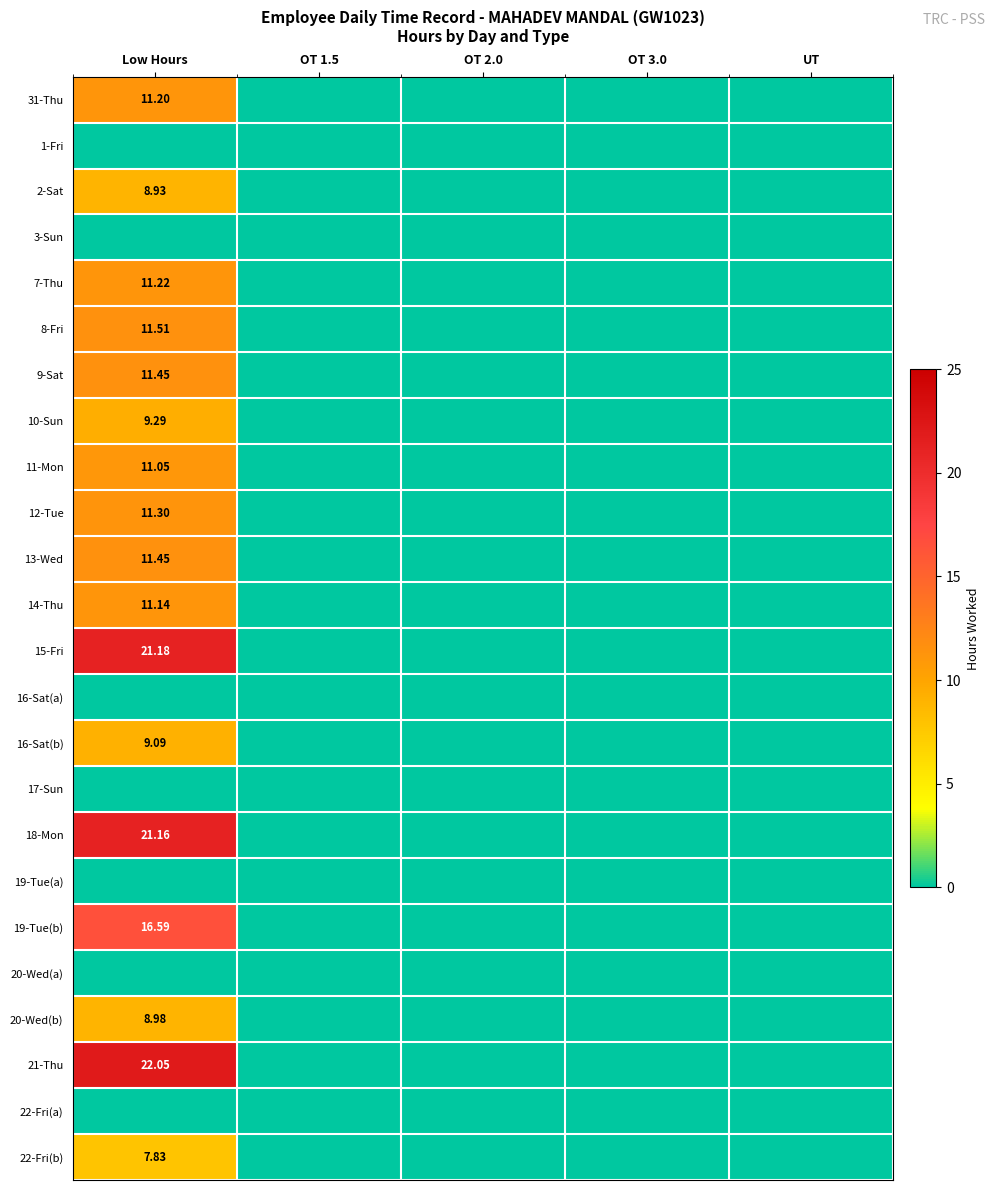

At OT 2.0, list the series in order from smallest to largest.

31-Thu, 1-Fri, 2-Sat, 3-Sun, 7-Thu, 8-Fri, 9-Sat, 10-Sun, 11-Mon, 12-Tue, 13-Wed, 14-Thu, 15-Fri, 16-Sat(a), 16-Sat(b), 17-Sun, 18-Mon, 19-Tue(a), 19-Tue(b), 20-Wed(a), 20-Wed(b), 21-Thu, 22-Fri(a), 22-Fri(b)